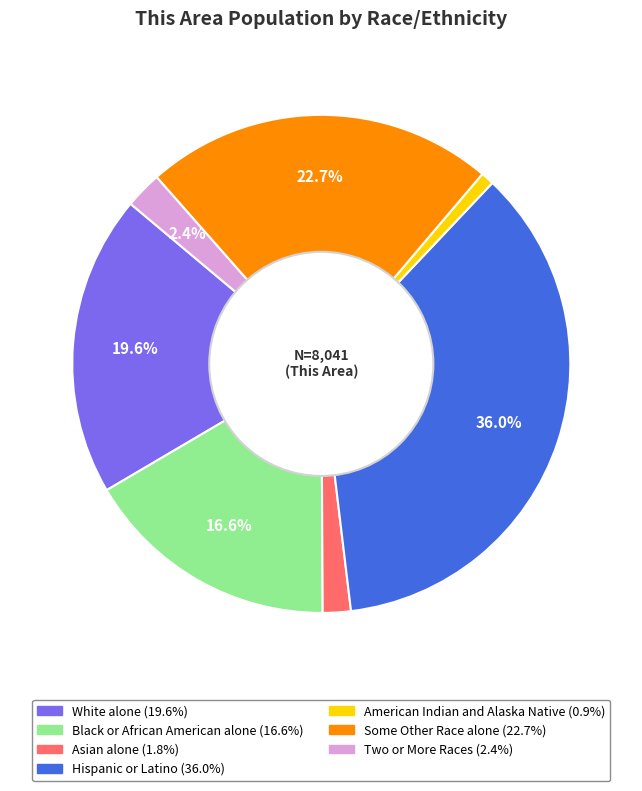

Rank the categories by value from highest to lowest.

Hispanic or Latino, Some Other Race alone, White alone, Black or African American alone, Two or More Races, Asian alone, American Indian and Alaska Native